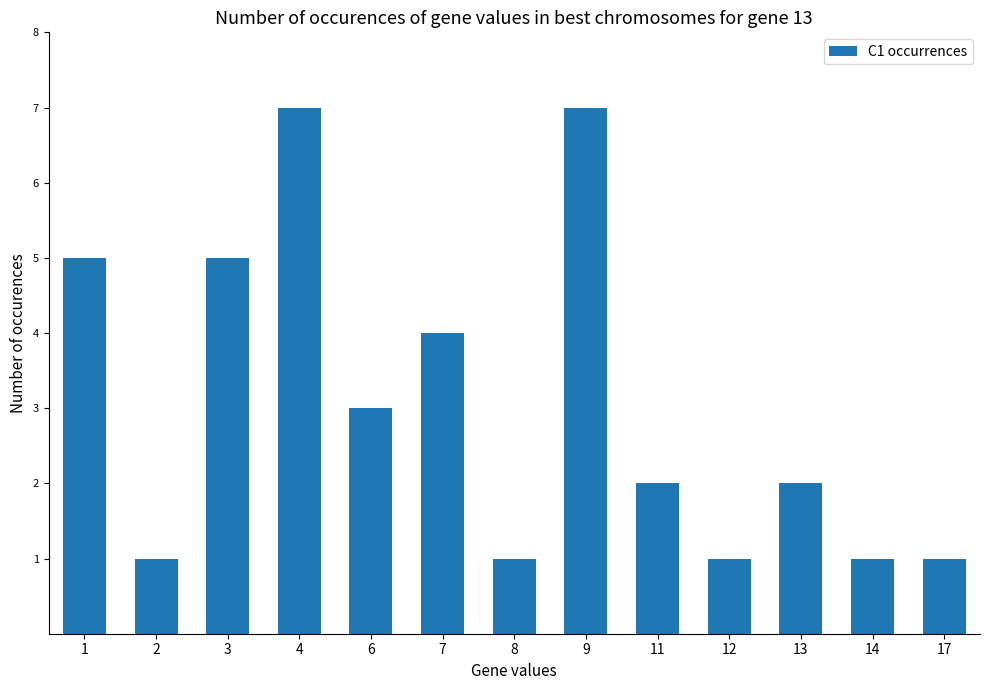

What is the maximum value shown in the chart?

7